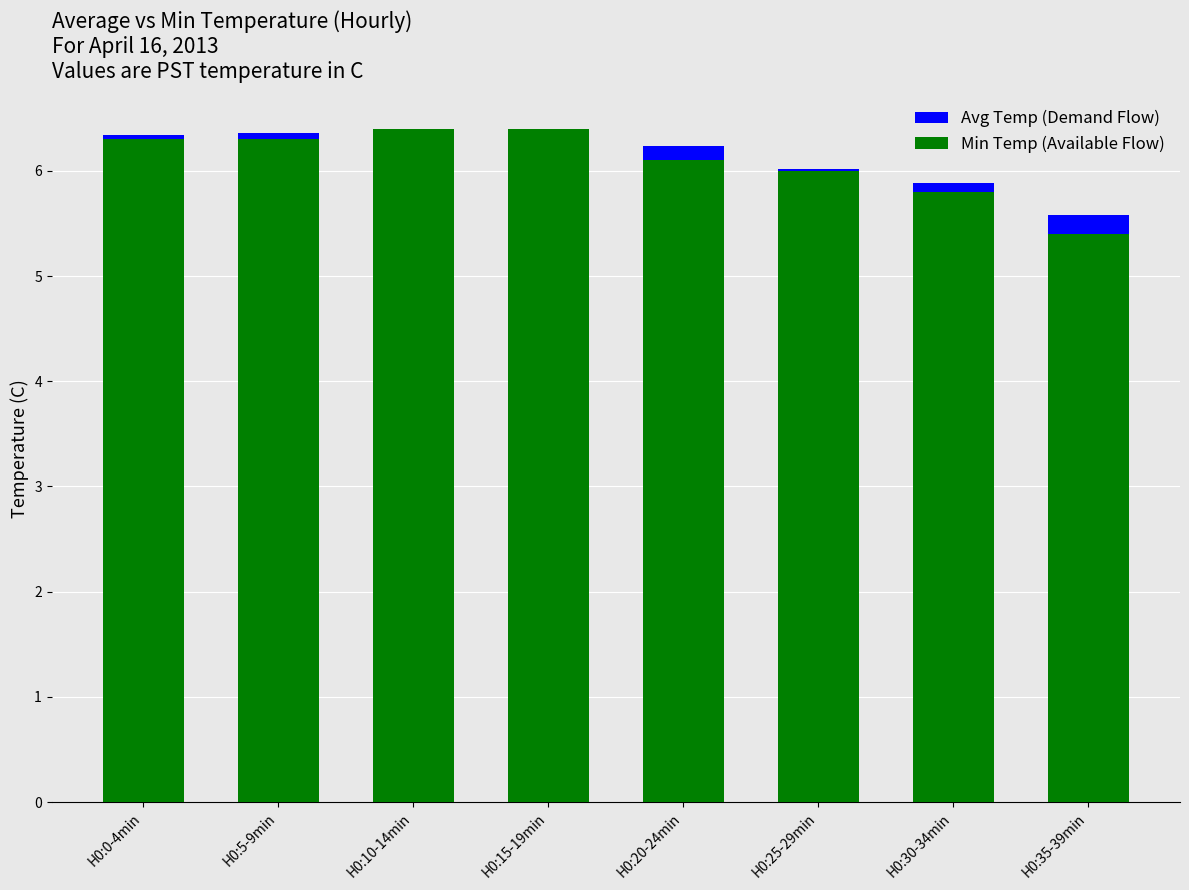

Between H0:25-29min and H0:35-39min, which series saw the biggest shift?

Min Temp (Available Flow)